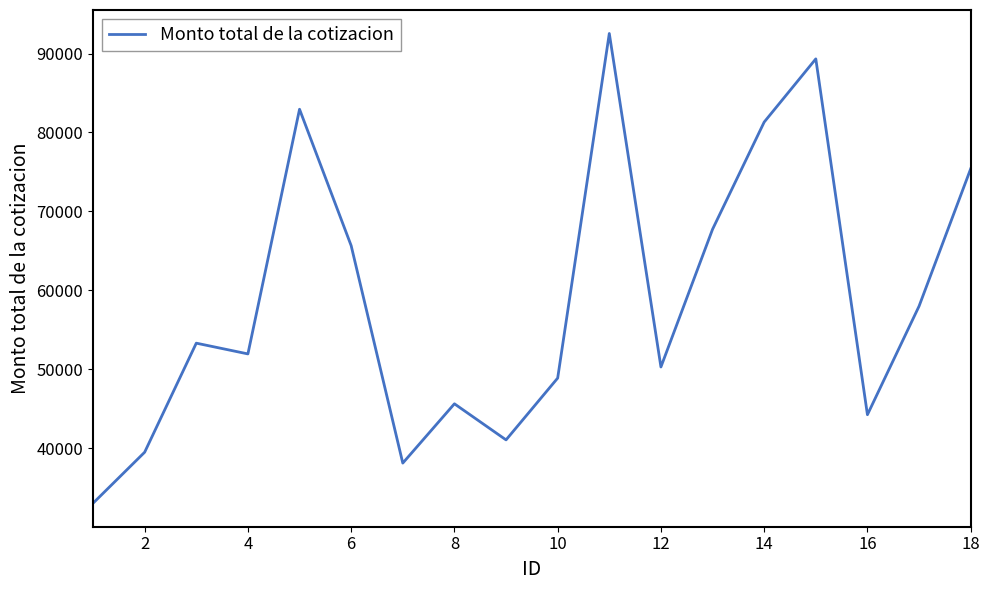

What is the maximum value shown in the chart?

92535.5